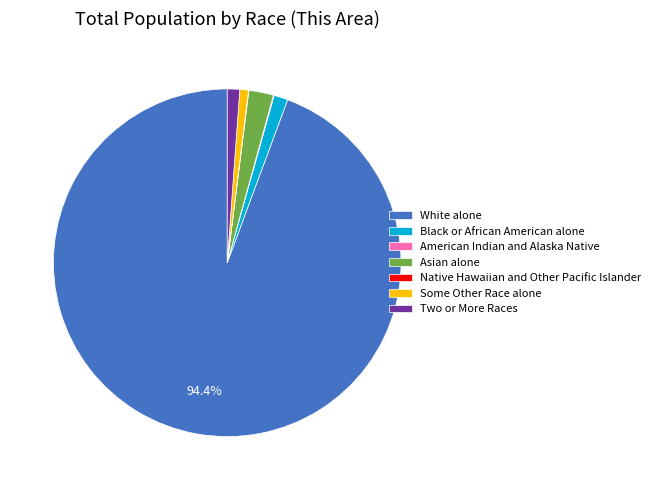

Approximately how many times larger is the value at Some Other Race alone compared to Black or African American alone?

0.6